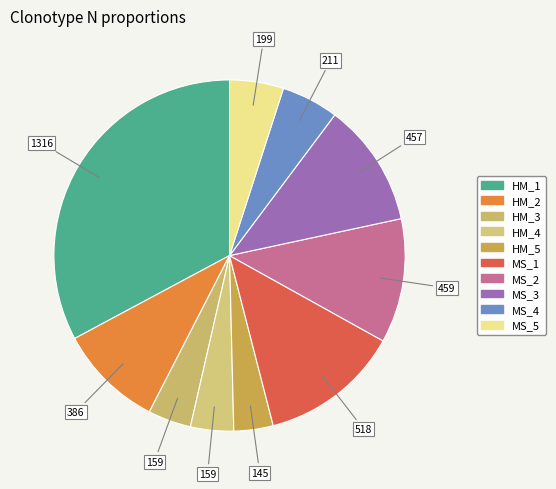

The MS_4 slice represents 5% of the pie. True or false?

True